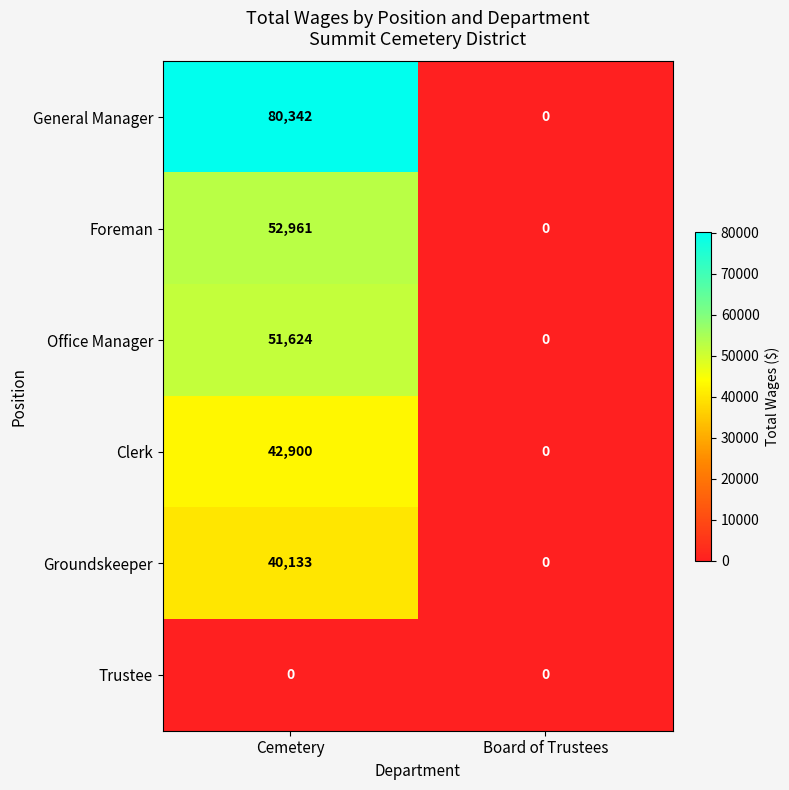

What is the sum of the General Manager values at Cemetery and Board of Trustees?

80342